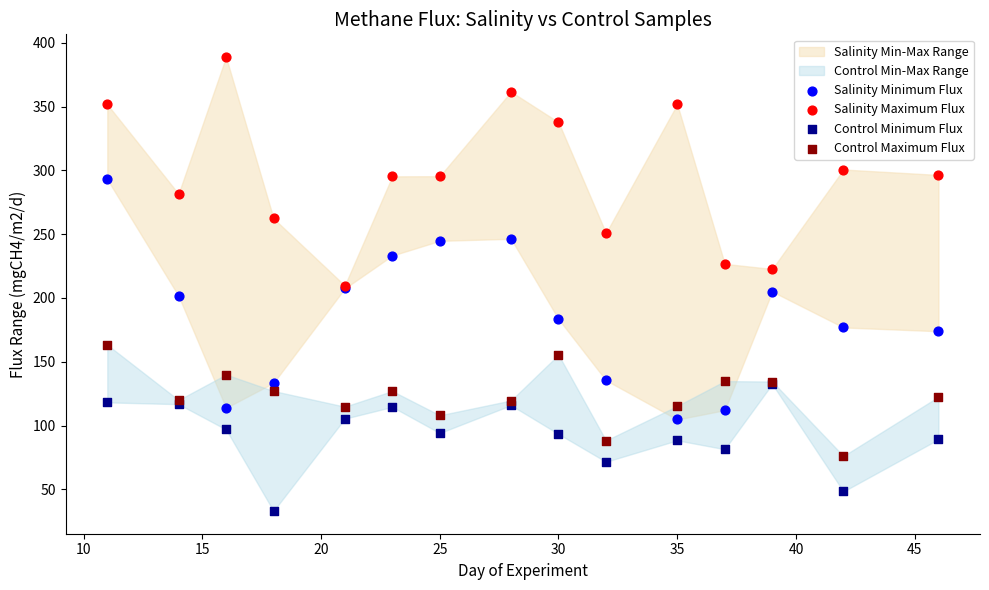

Which series contains the highest Y value?

Salinity Maximum Flux